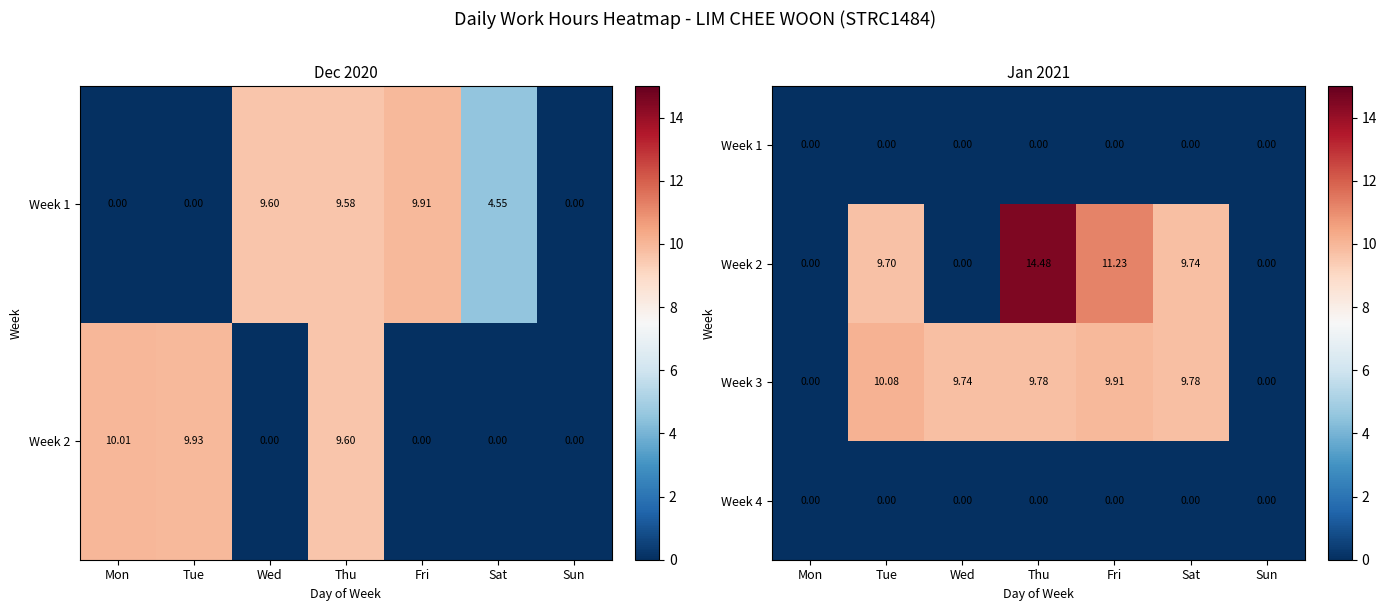

Is the value of Week 4 at Mon greater than the value of Week 3 at Sat?

No